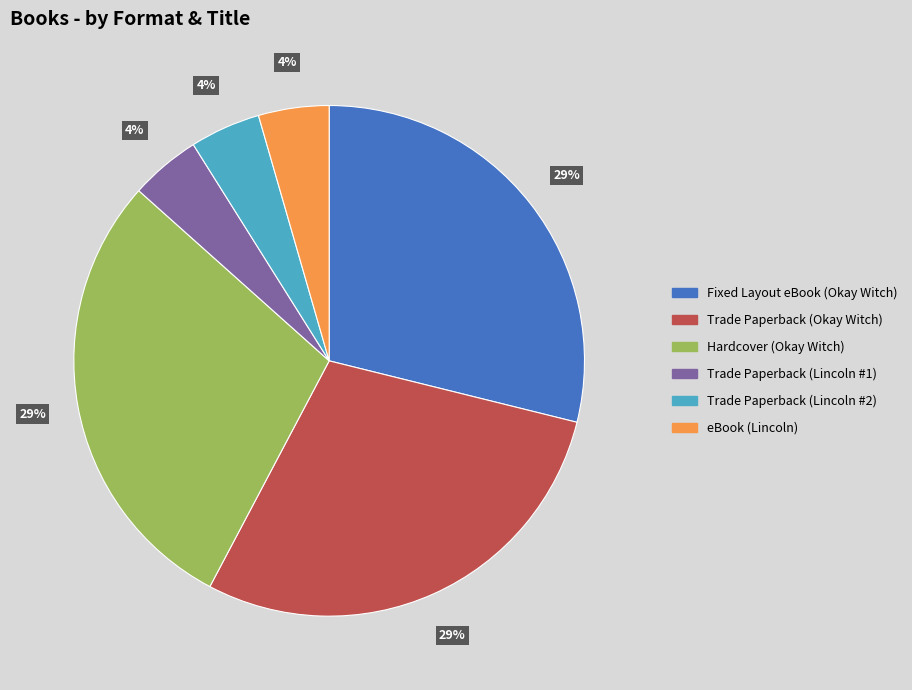

Is it true that eBook (Lincoln) is 4% of the pie?

True